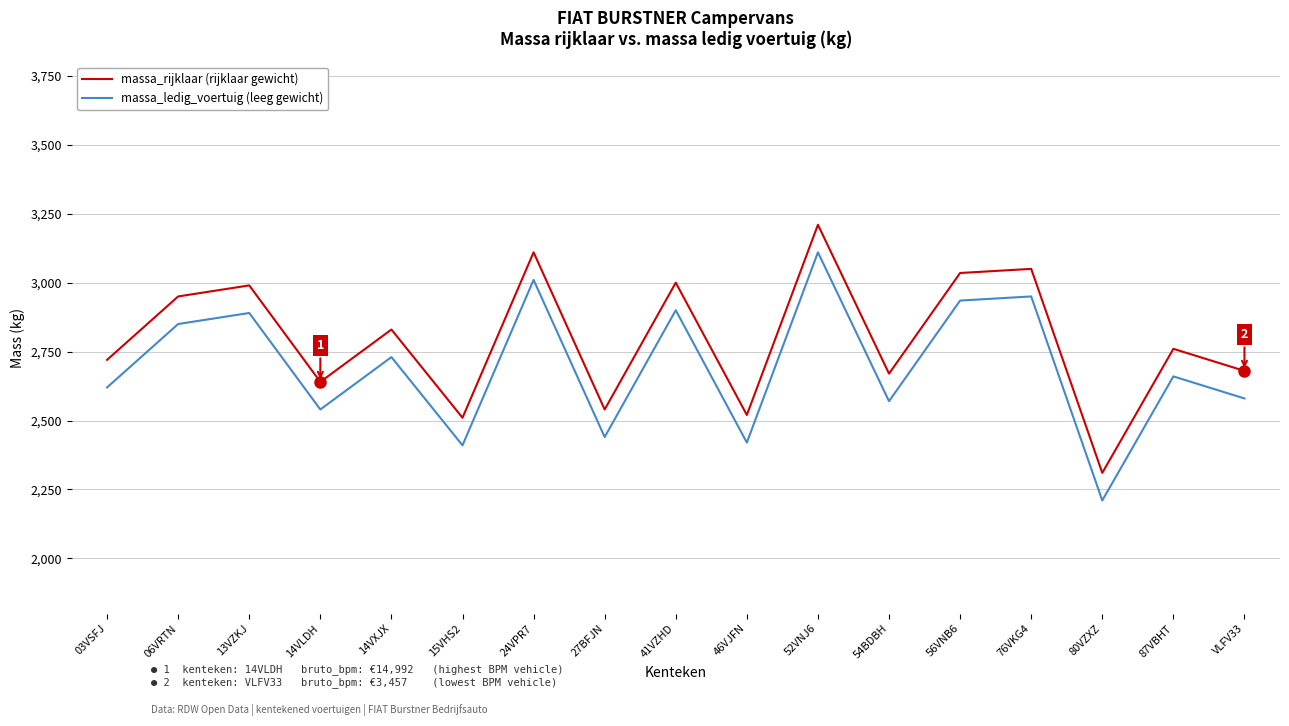

What is the smallest value displayed?

2210